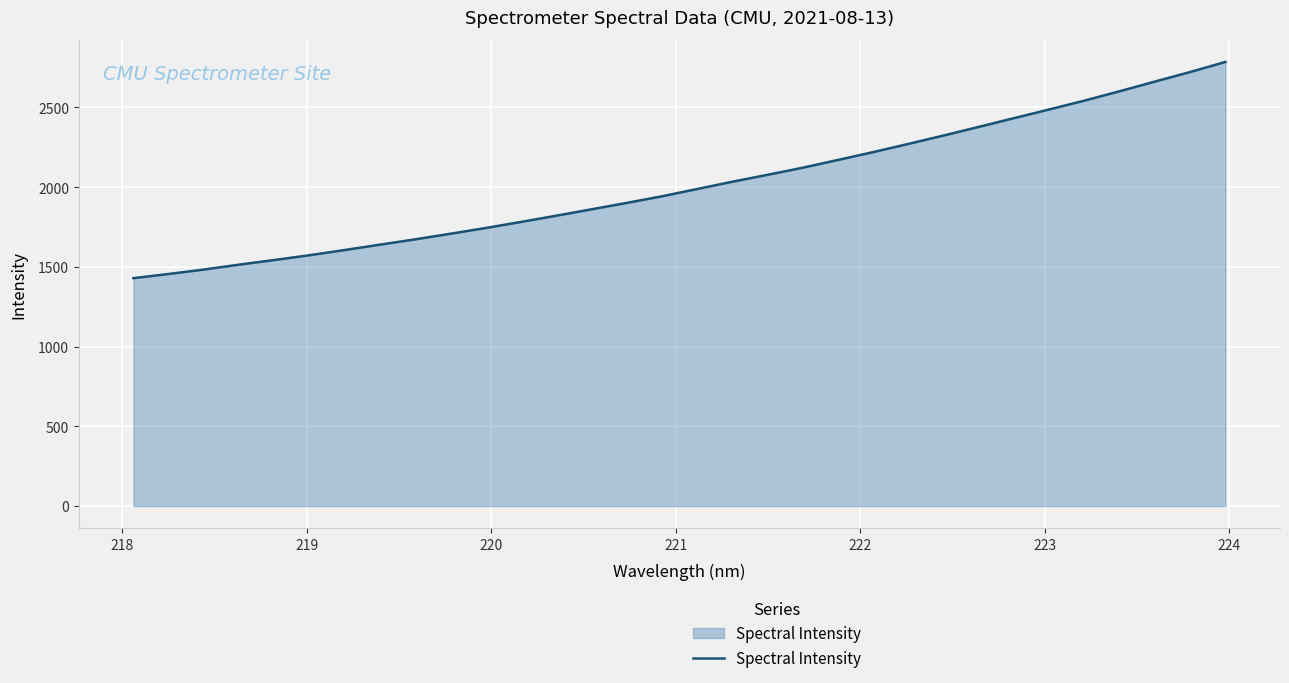

What is the difference between the maximum and minimum values?

1356.0